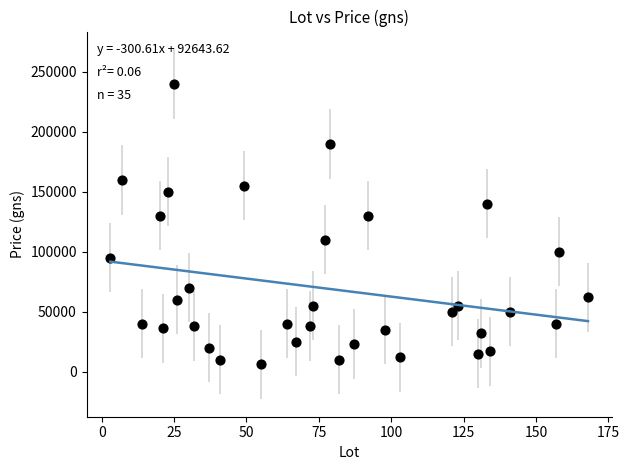

What is the range of Y values (max minus min)?

234000